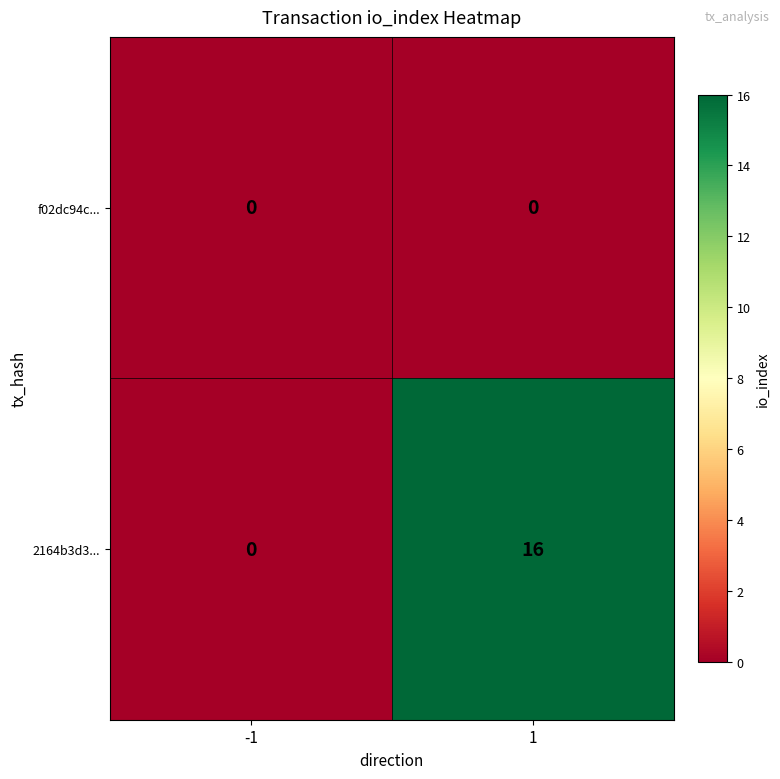

Rank the series at 1 from highest to lowest value.

2164b3d3..., f02dc94c...